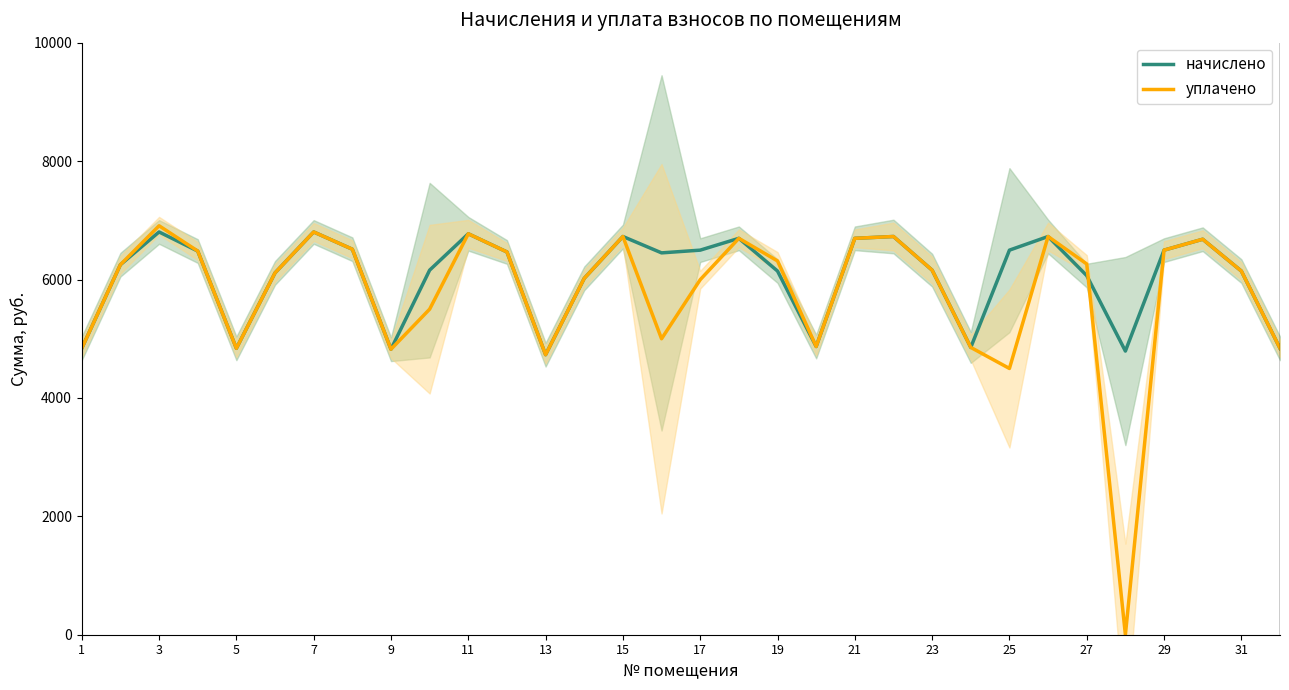

Which has a higher value, 1 or 31?

31